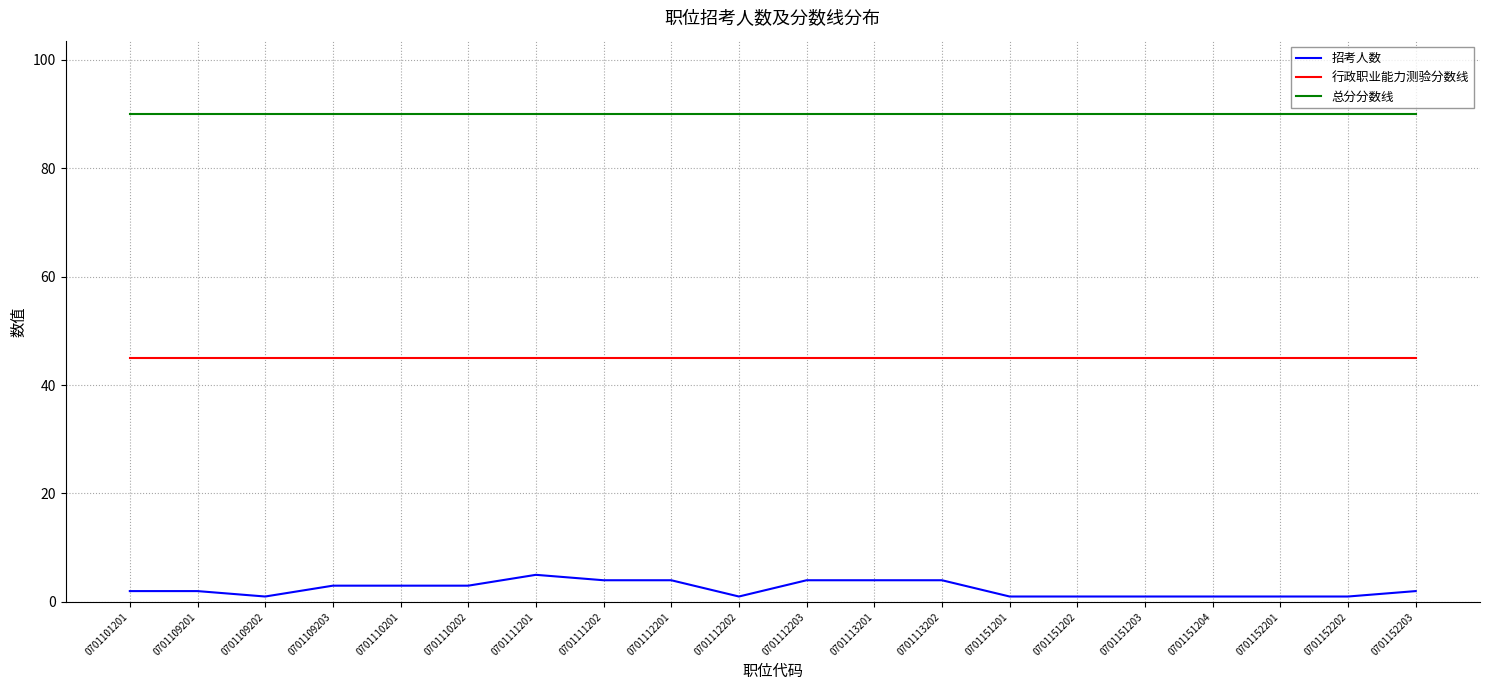

Which series has the largest range (max minus min)?

招考人数